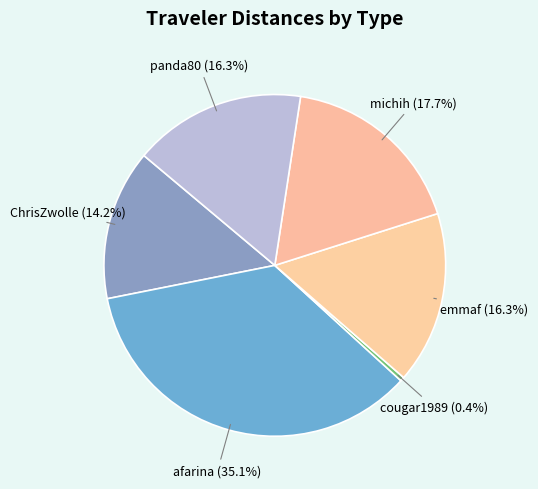

To the nearest percent, what portion does michih represent?

18%